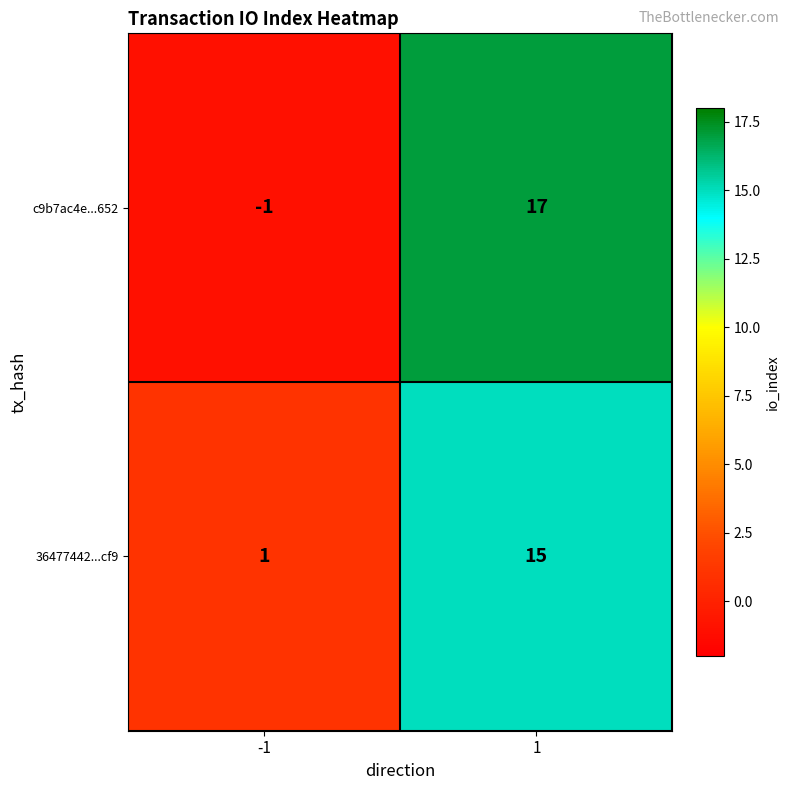

At how many categories does at least one series exceed 16?

1